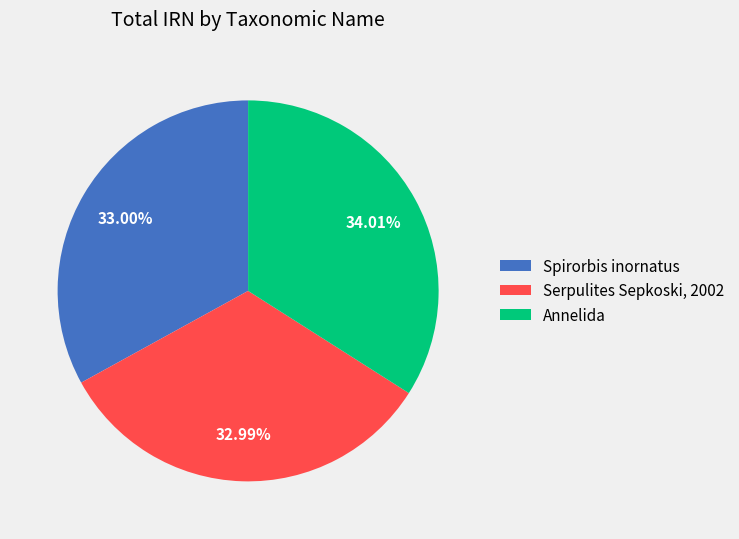

How much of the chart is everything except Annelida?

66.0%